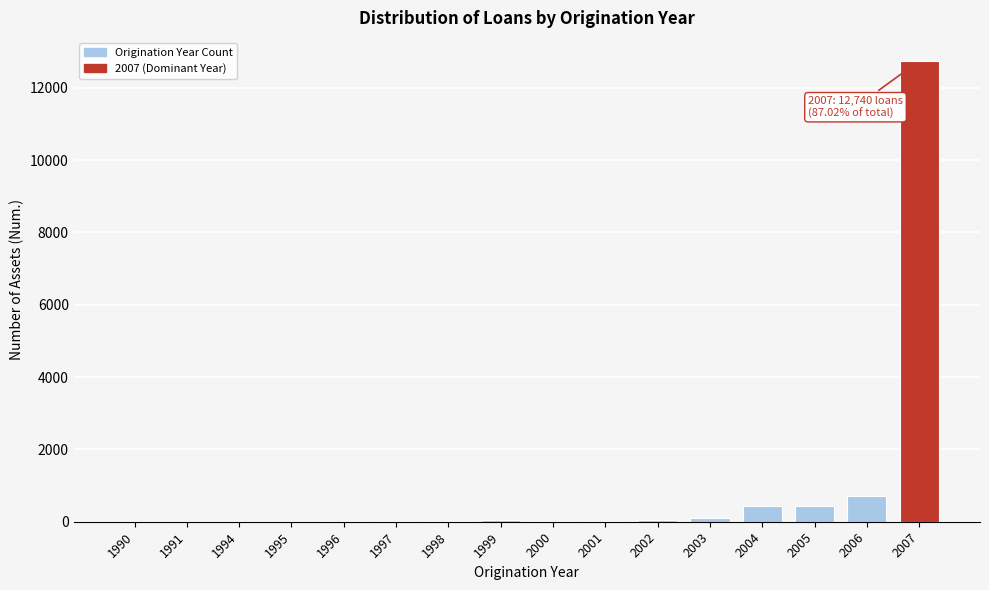

What is the greatest value displayed?

12740